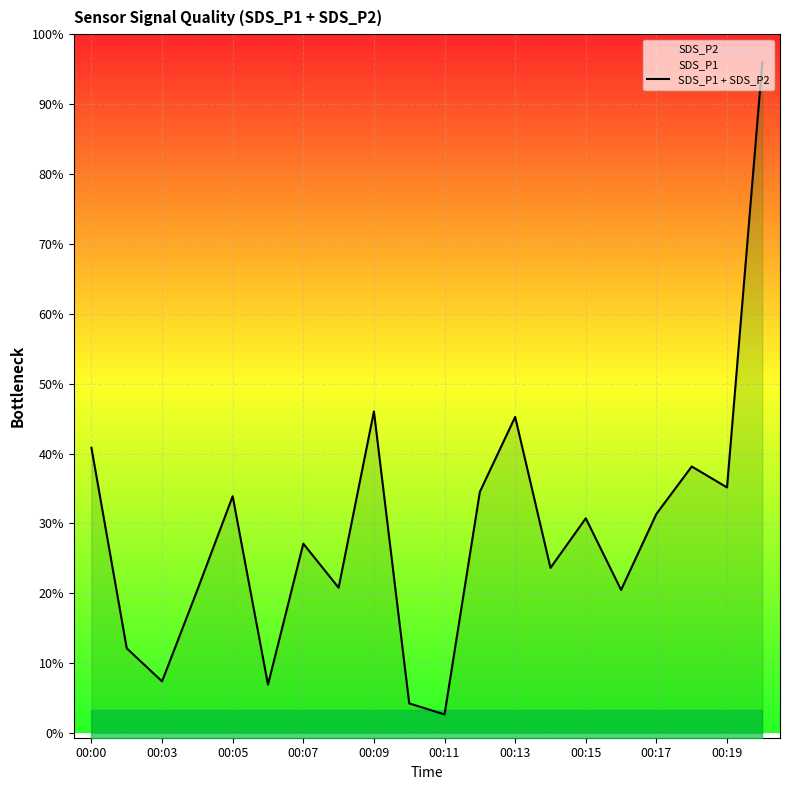

The value at 00:13 is 5.4. True or false?

False